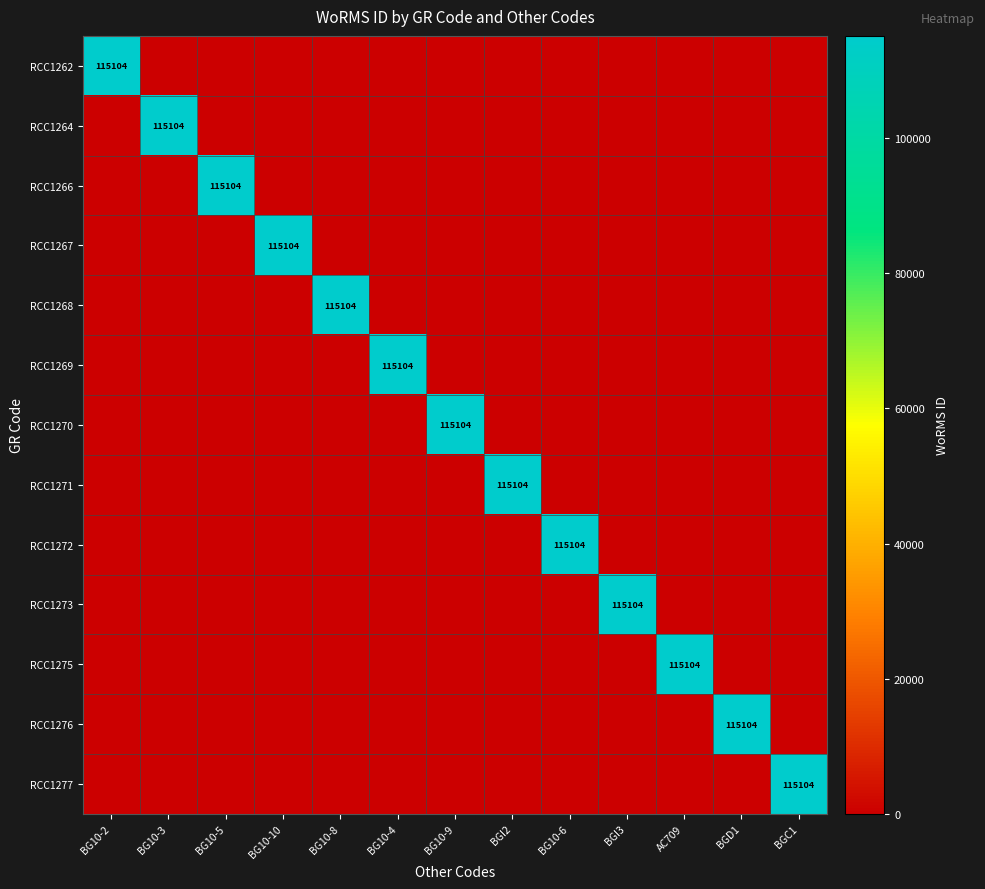

List the labels in order of RCC1276 value, smallest first.

BG10-2, BG10-3, BG10-5, BG10-10, BG10-8, BG10-4, BG10-9, BGI2, BG10-6, BGI3, AC709, BGC1, BGD1